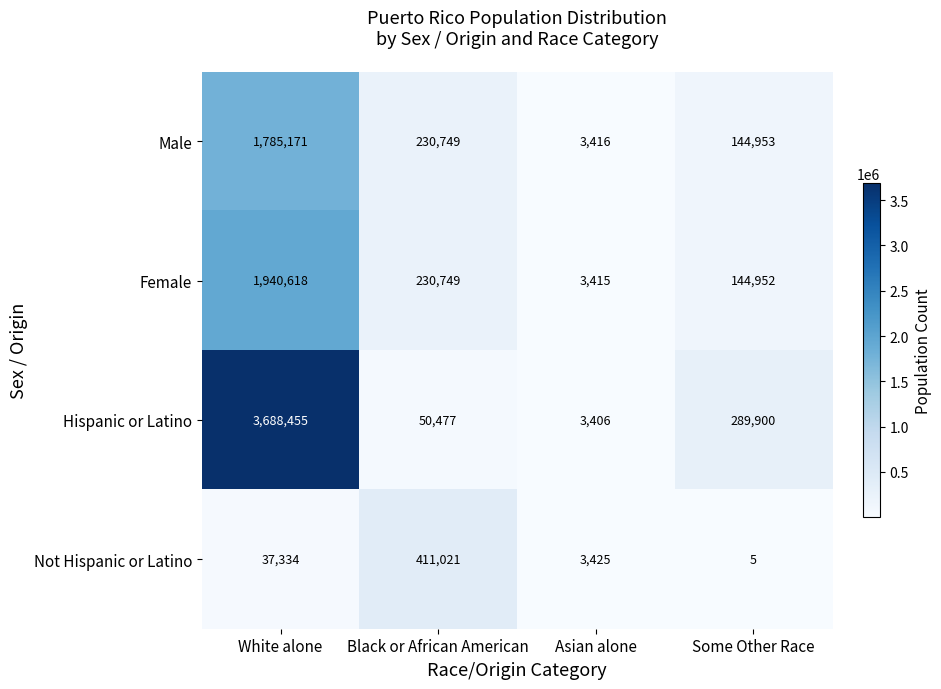

True or false: Female has a value of 3415 at Asian alone.

True